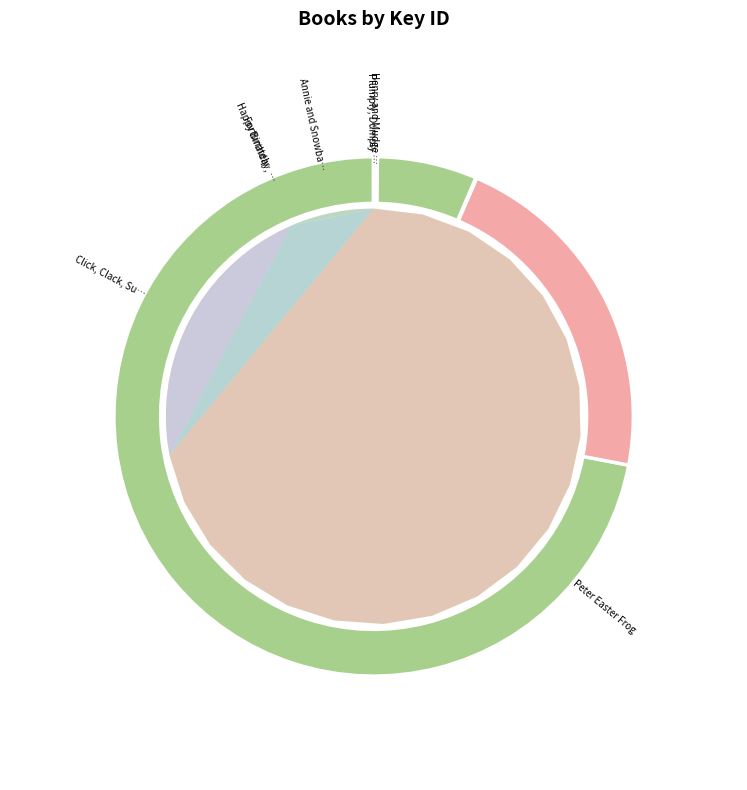

To the nearest percent, what is the average slice percentage?

14%